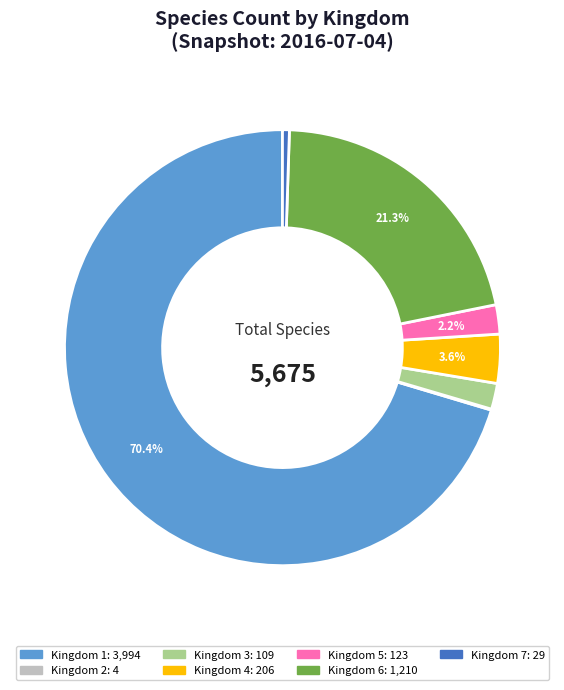

What percentage do Kingdom 5 and Kingdom 4 together represent?

5.8%